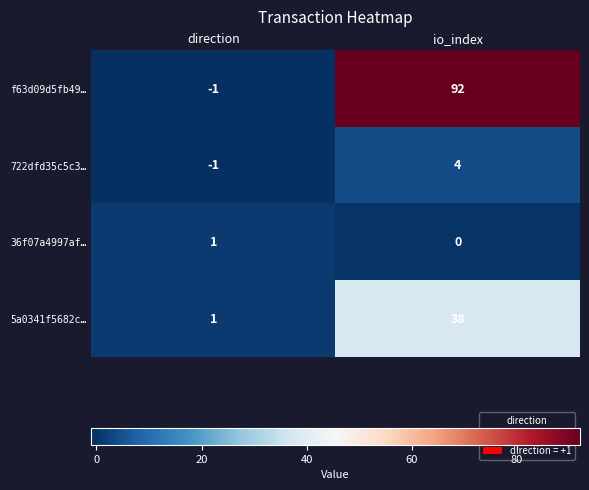

Count the number of data series in this chart.

4